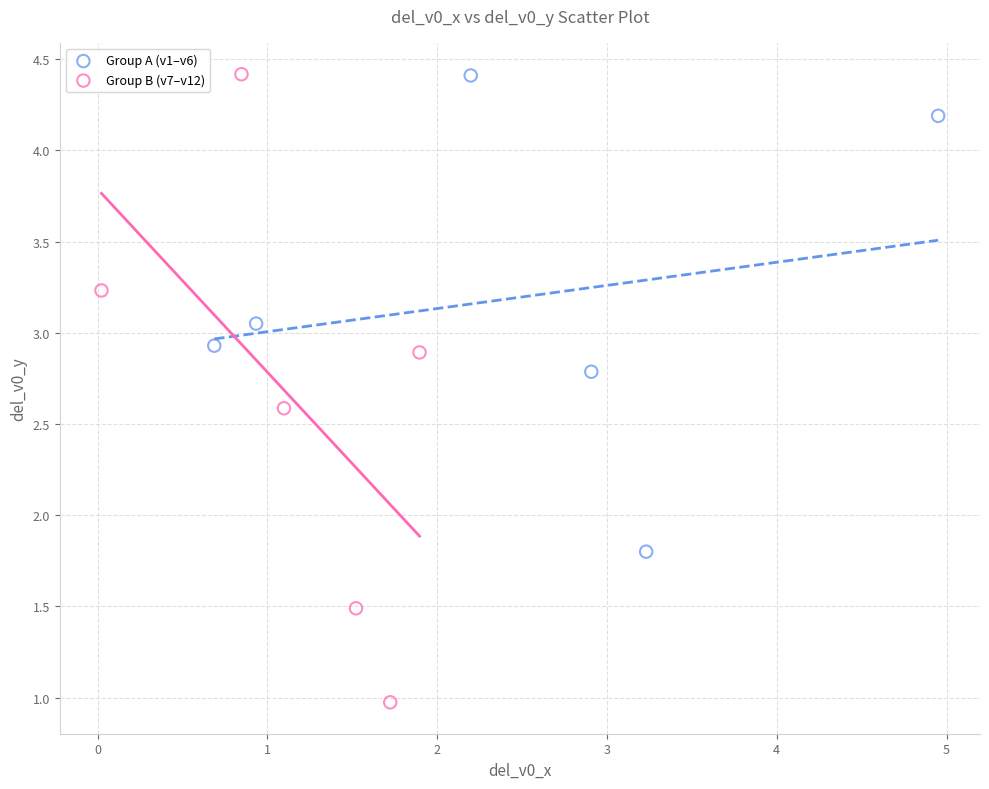

Which series contains the lowest Y value?

Group B (v7–v12)